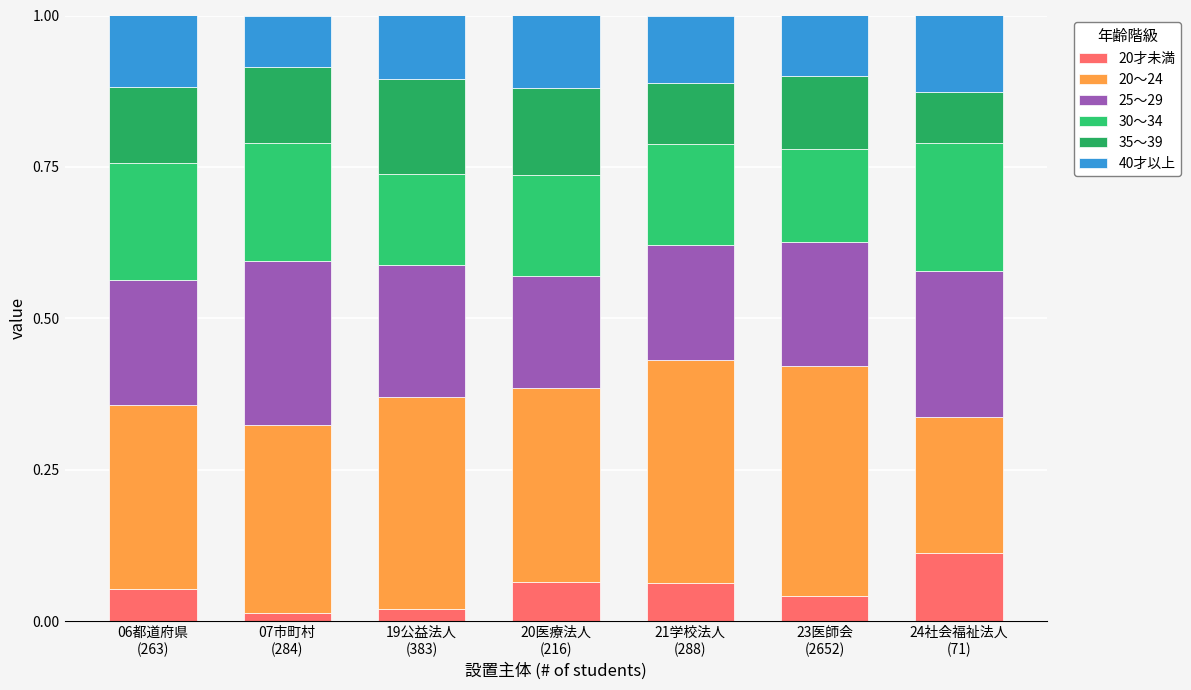

The 30～34 series shows 0.2 at 24社会福祉法人
(71). True or false?

True